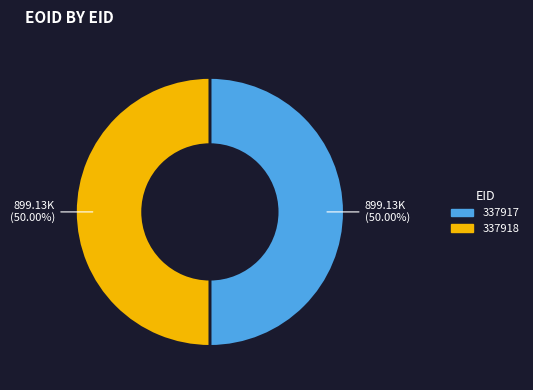

True or false: 337918 accounts for 63% of the total.

False